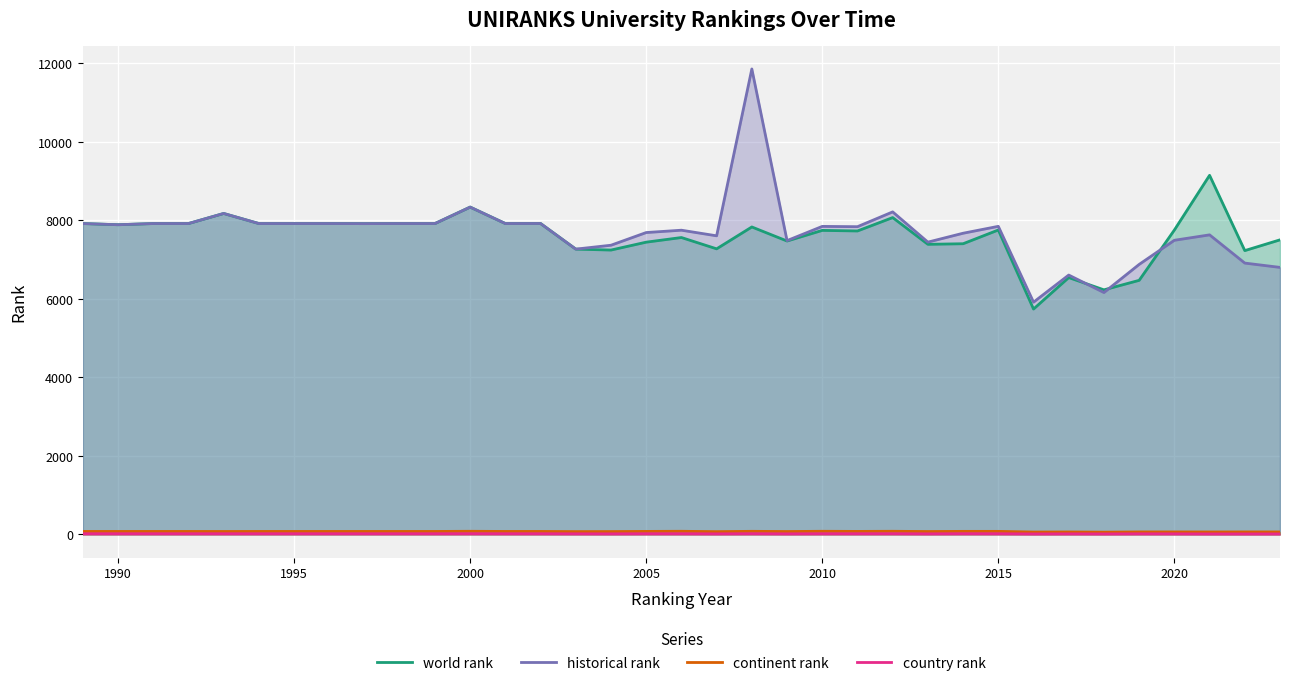

What is the maximum value shown in the chart?

11853.5